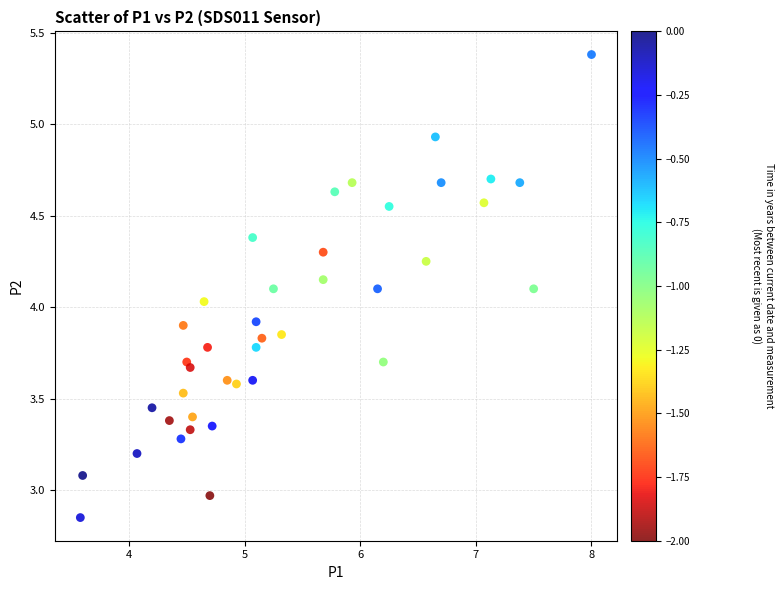

What is the range of Y values (max minus min)?

2.5